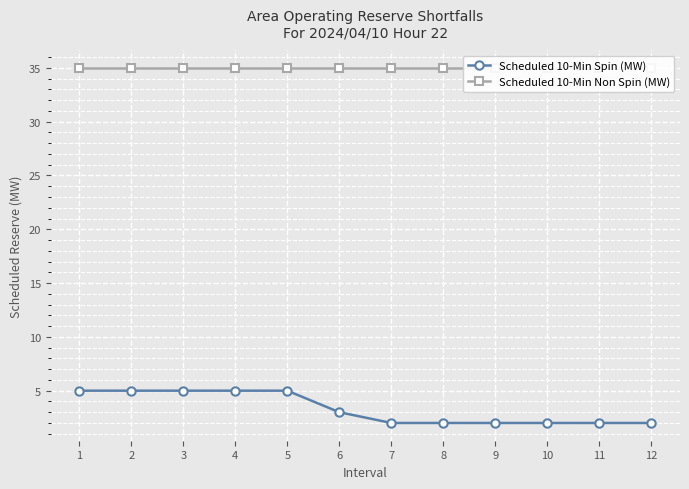

What is the maximum value for Scheduled 10-Min Non Spin (MW)?

35